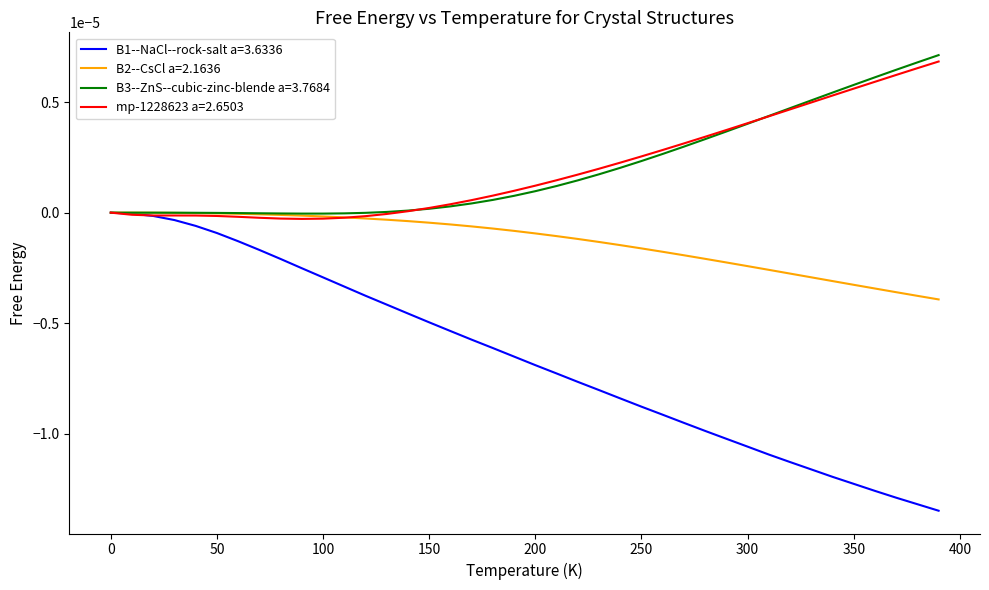

Which series has the largest range (max minus min)?

B1--NaCl--rock-salt a=3.6336